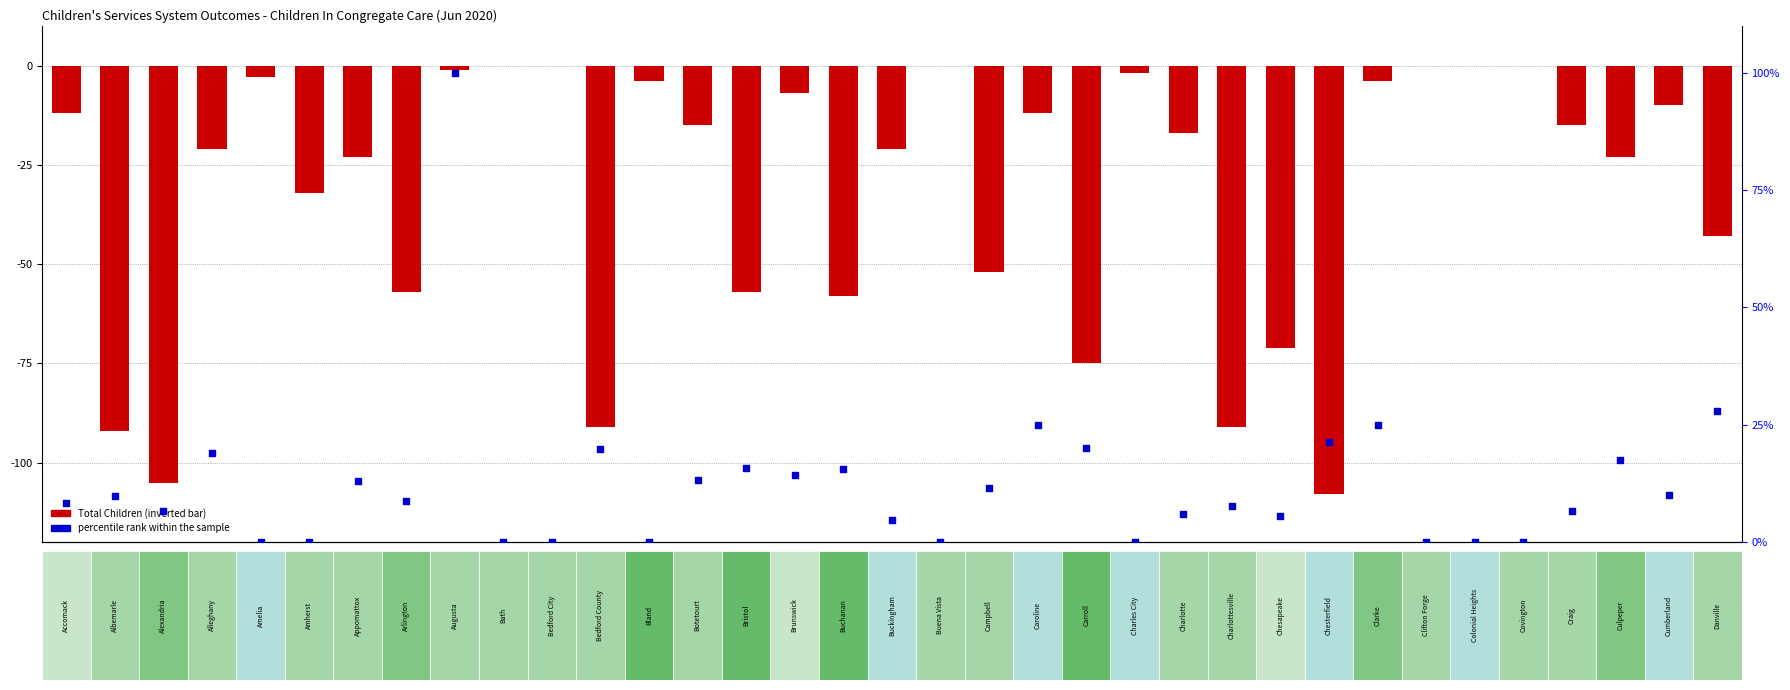

Which series reaches the maximum Y coordinate?

percentile rank within the sample